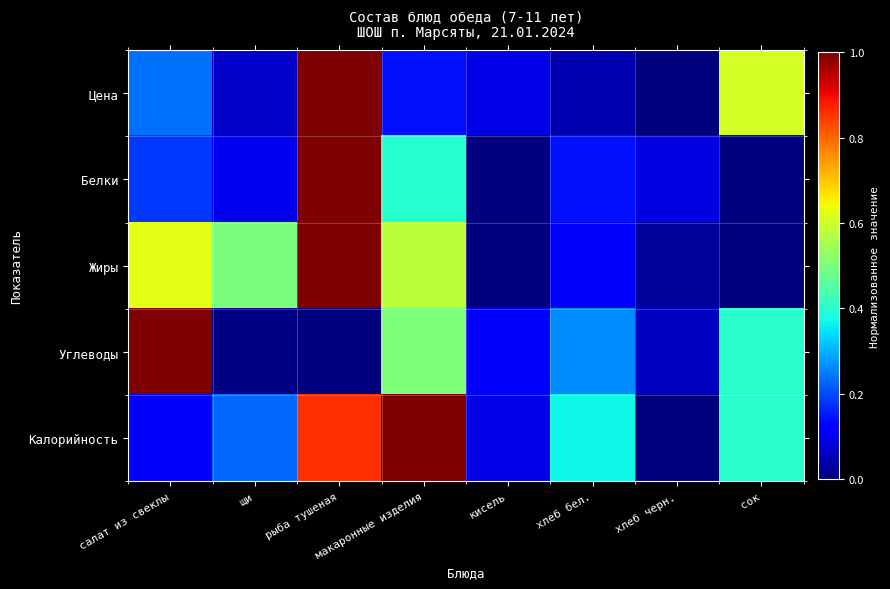

Rank the series by their maximum value, from highest to lowest.

Цена, Белки, Жиры, Углеводы, Калорийность